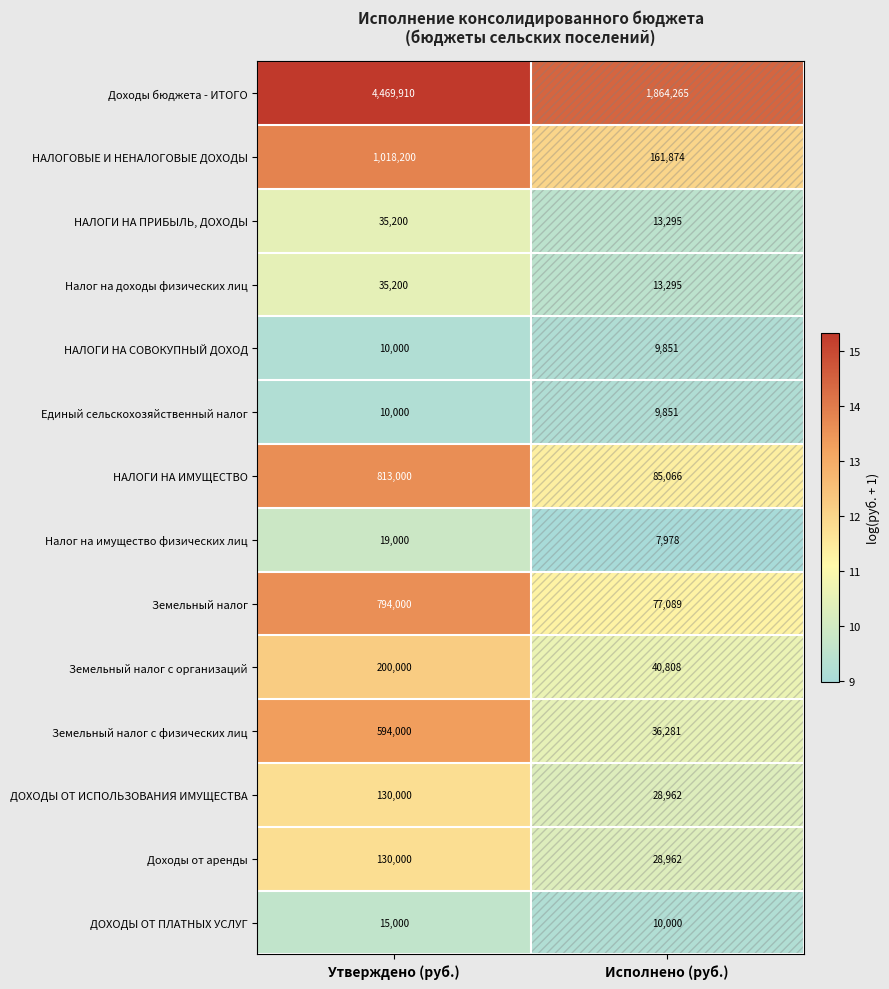

What is the total value across all series at Исполнено (руб.)?

2387577